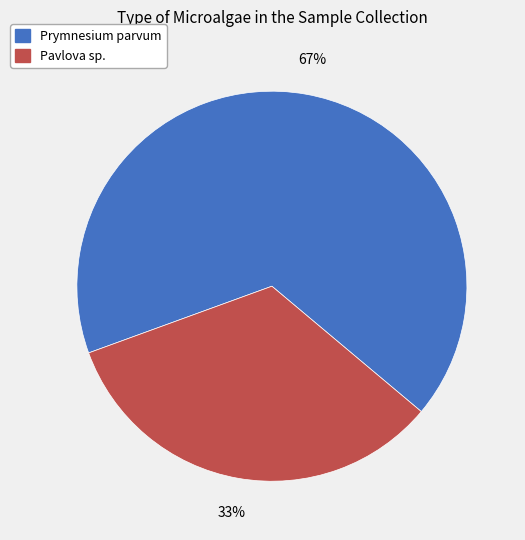

To the nearest percent, what is the average slice percentage?

50%